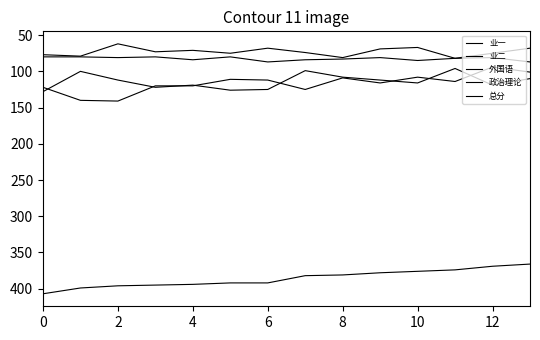

How many lines are shown in the chart?

5